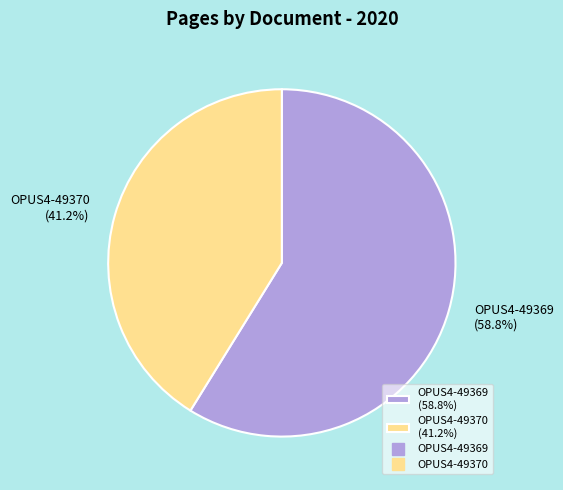

Is there any slice that represents more than half of the pie?

Yes